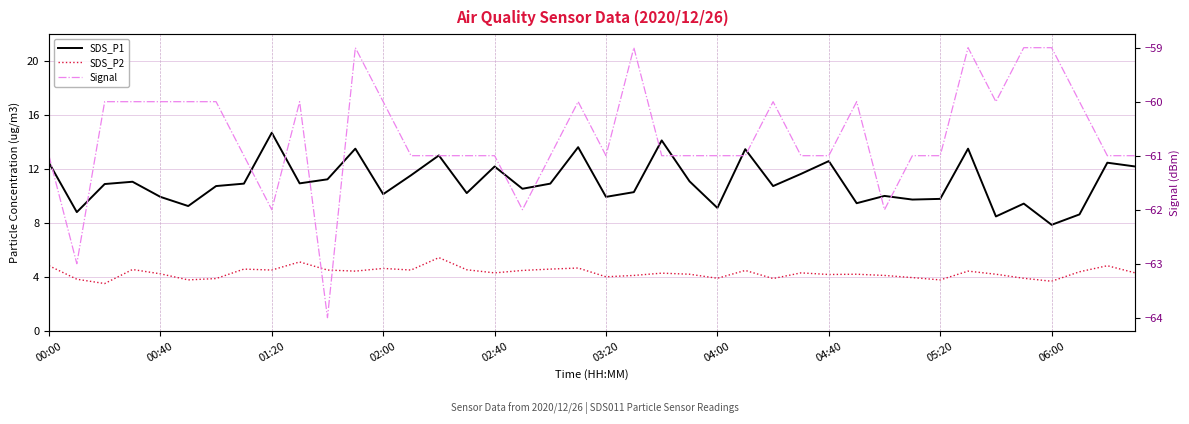

Which series has the largest range (max minus min)?

SDS_P1